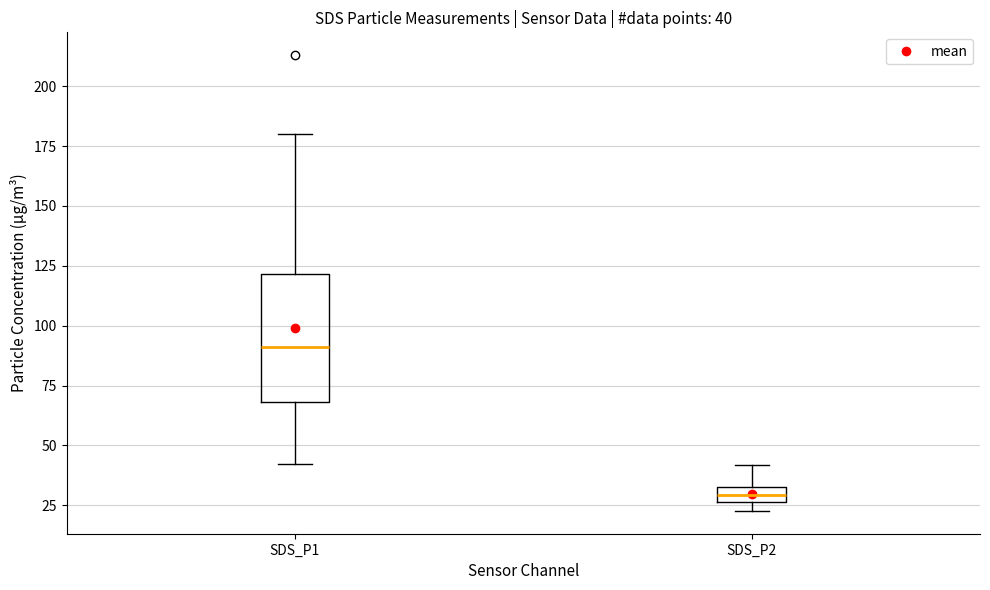

Comparing the boxes themselves (not the whiskers), which one is the tallest?

SDS_P1